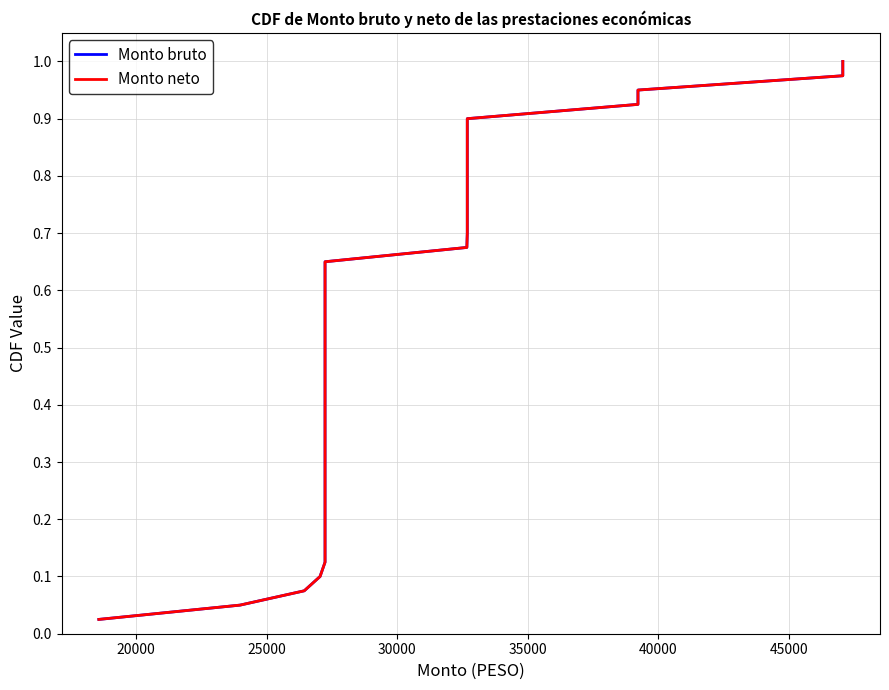

What is the average value of the Monto bruto series?

0.5